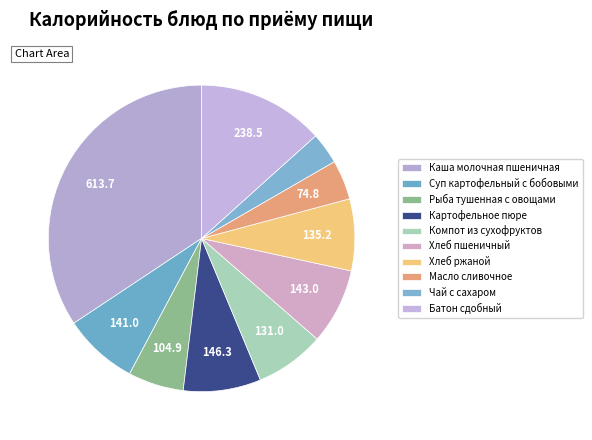

Rank the categories by value from lowest to highest.

Чай с сахаром, Масло сливочное, Рыба тушенная с овощами, Компот из сухофруктов, Хлеб ржаной, Суп картофельный с бобовыми, Хлеб пшеничный, Картофельное пюре, Батон сдобный, Каша молочная пшеничная